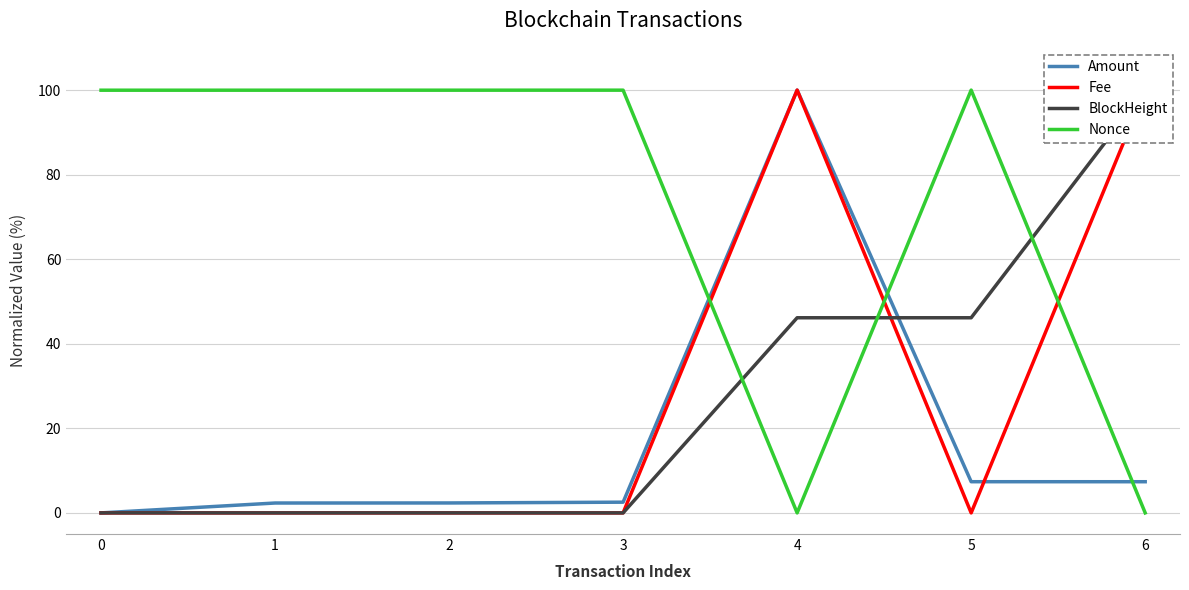

Which series ends up on top after the final intersection of Fee and Nonce?

Fee